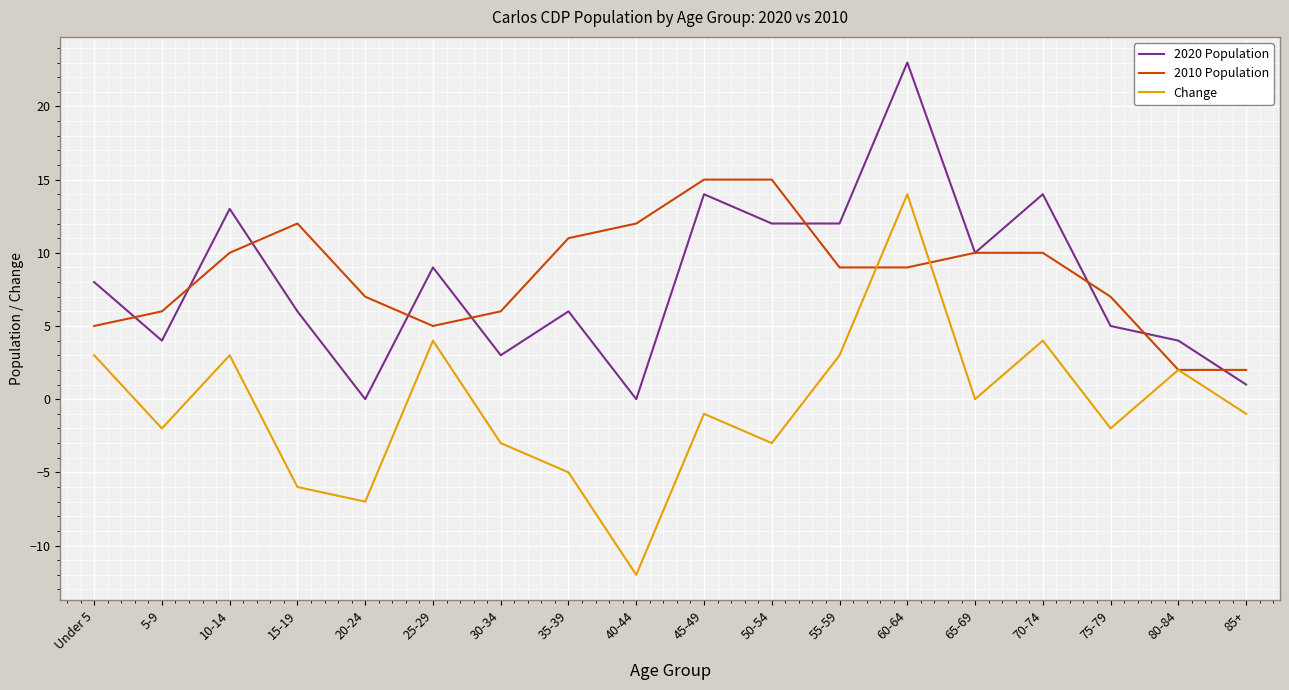

Is this an area chart (filled region under the line)?

No